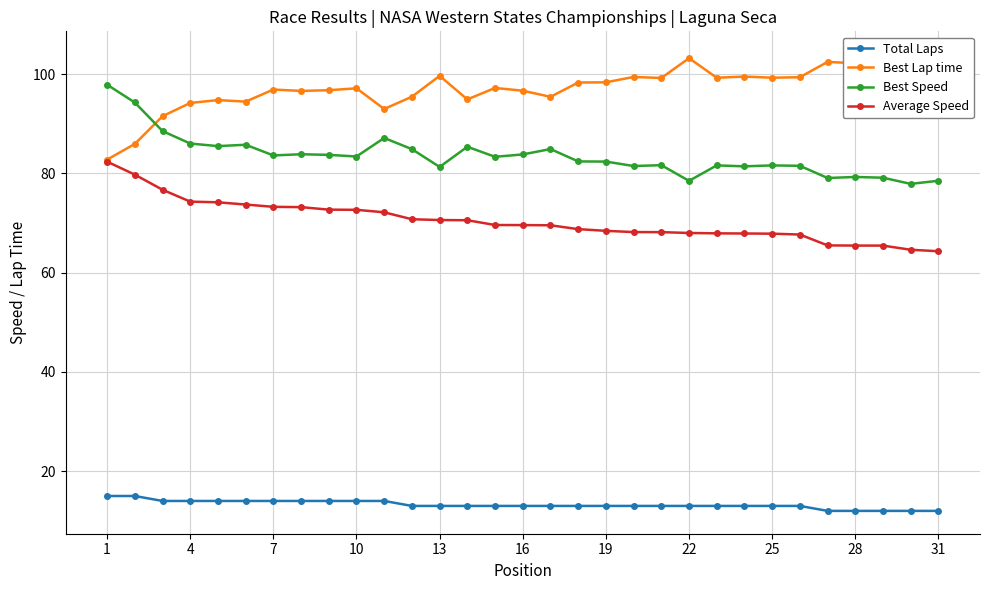

True or false: Total Laps and Best Lap time cross at least once.

False